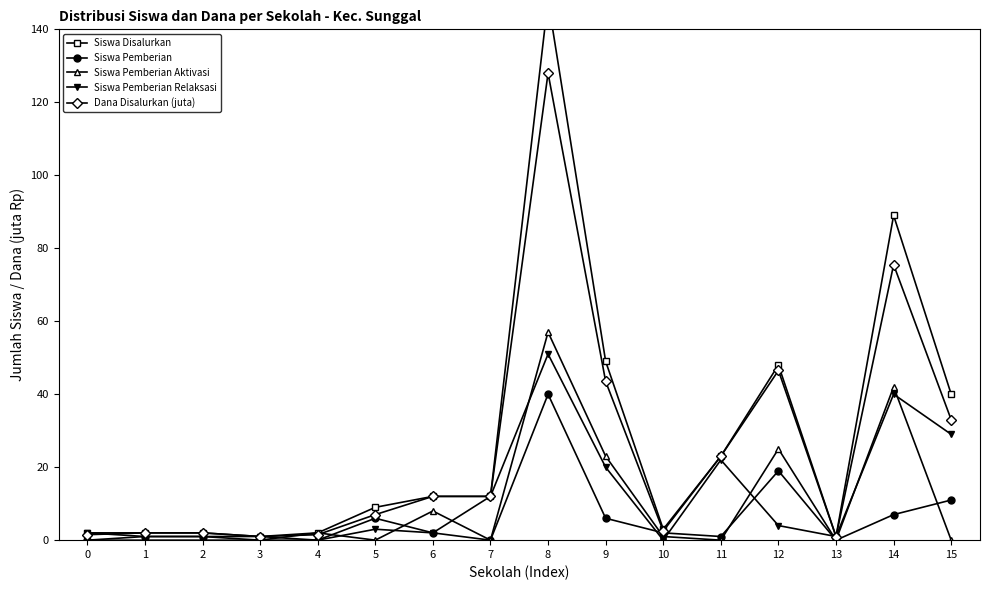

Where is the first local maximum for Dana Disalurkan (juta)?

8